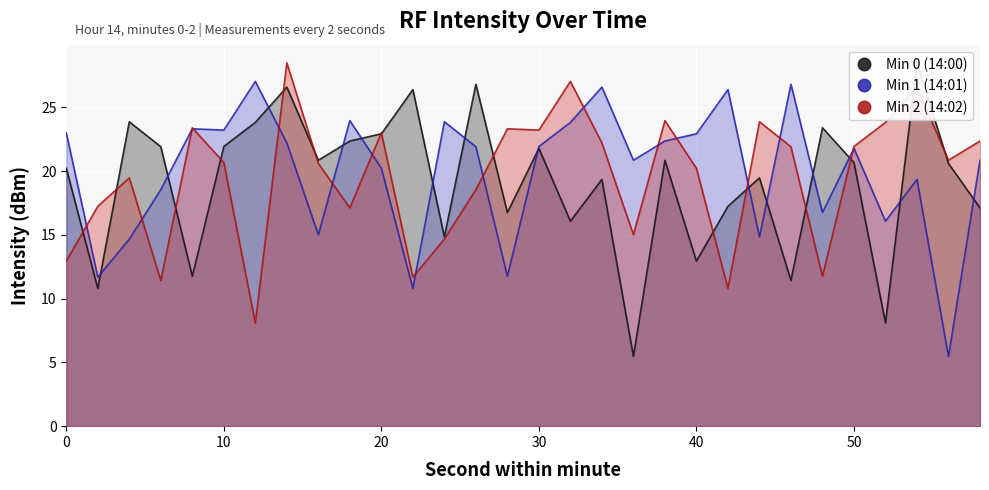

Reading right to left, extract all data points from this chart.

Min 0 (14:00): 17.1	20.6	28.5	8.1	20.7	23.4	11.4	19.5	17.2	12.9	20.8	5.5	19.4	16.1	21.8	16.7	26.8	14.8	26.4	22.9	22.4	20.9	26.6	23.8	21.9	11.8	21.9	23.9	10.8	20.2
Min 1 (14:01): 20.8	5.5	19.4	16.1	21.8	16.7	26.8	14.8	26.4	22.9	22.4	20.9	26.6	23.8	21.9	11.8	21.9	23.9	10.8	20.2	24.0	15.0	22.2	27.0	23.2	23.3	18.5	14.7	11.7	23.0
Min 2 (14:02): 22.4	20.9	26.6	23.8	21.9	11.8	21.9	23.9	10.8	20.2	24.0	15.0	22.2	27.0	23.2	23.3	18.5	14.7	11.7	23.0	17.1	20.6	28.5	8.1	20.7	23.4	11.4	19.5	17.2	12.9